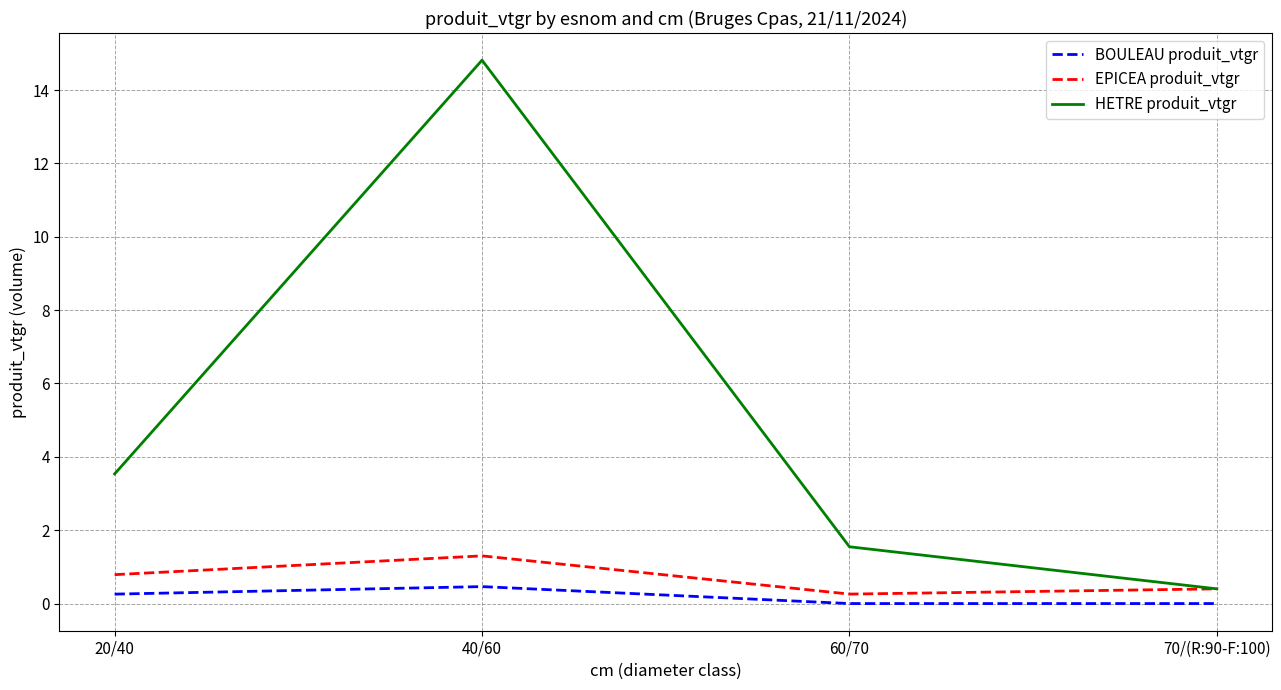

What is the lowest value of the EPICEA produit_vtgr series?

0.3